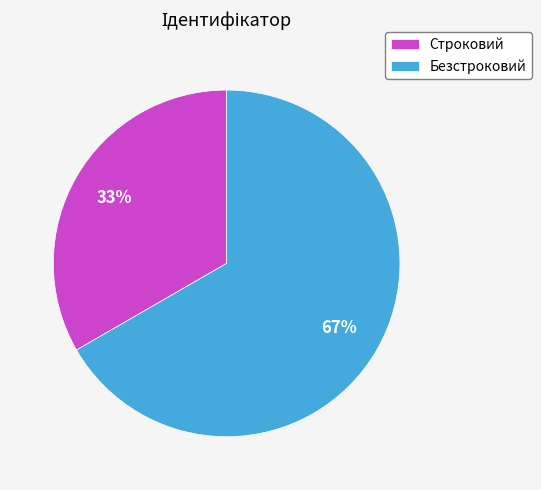

Which category has the biggest portion of the pie?

Безстроковий